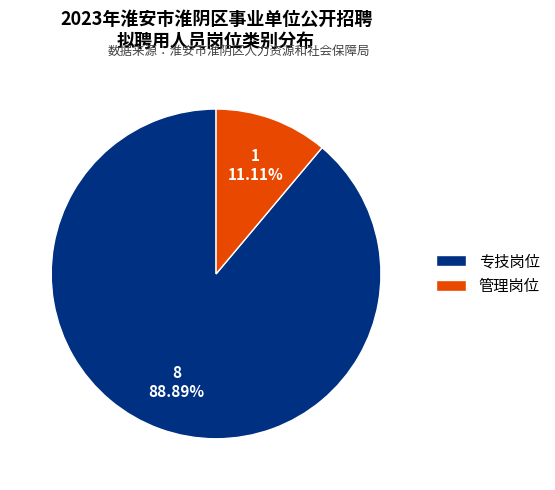

Which slice is the smallest?

管理岗位